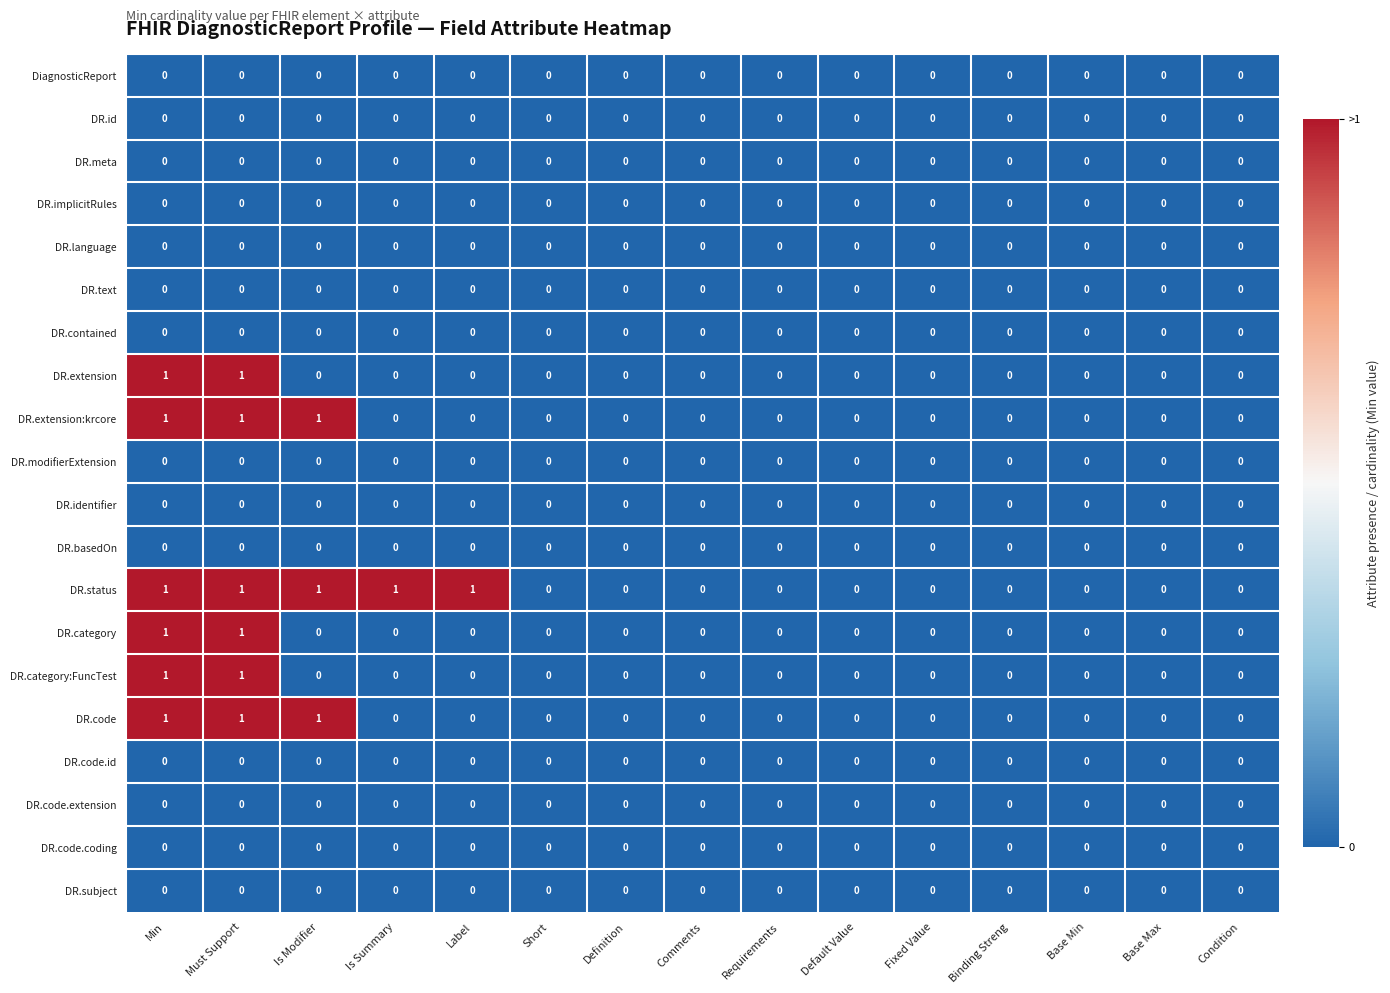

True or false: DR.extension has a value of 0 at Comments.

True